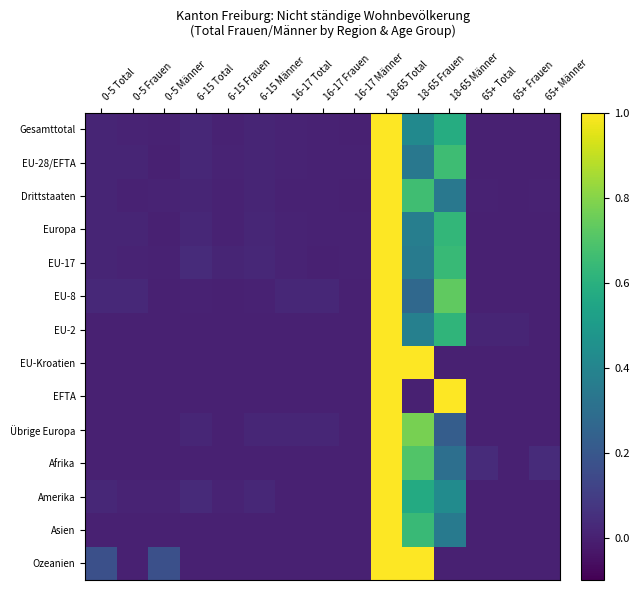

How many distinct data groups are displayed?

14